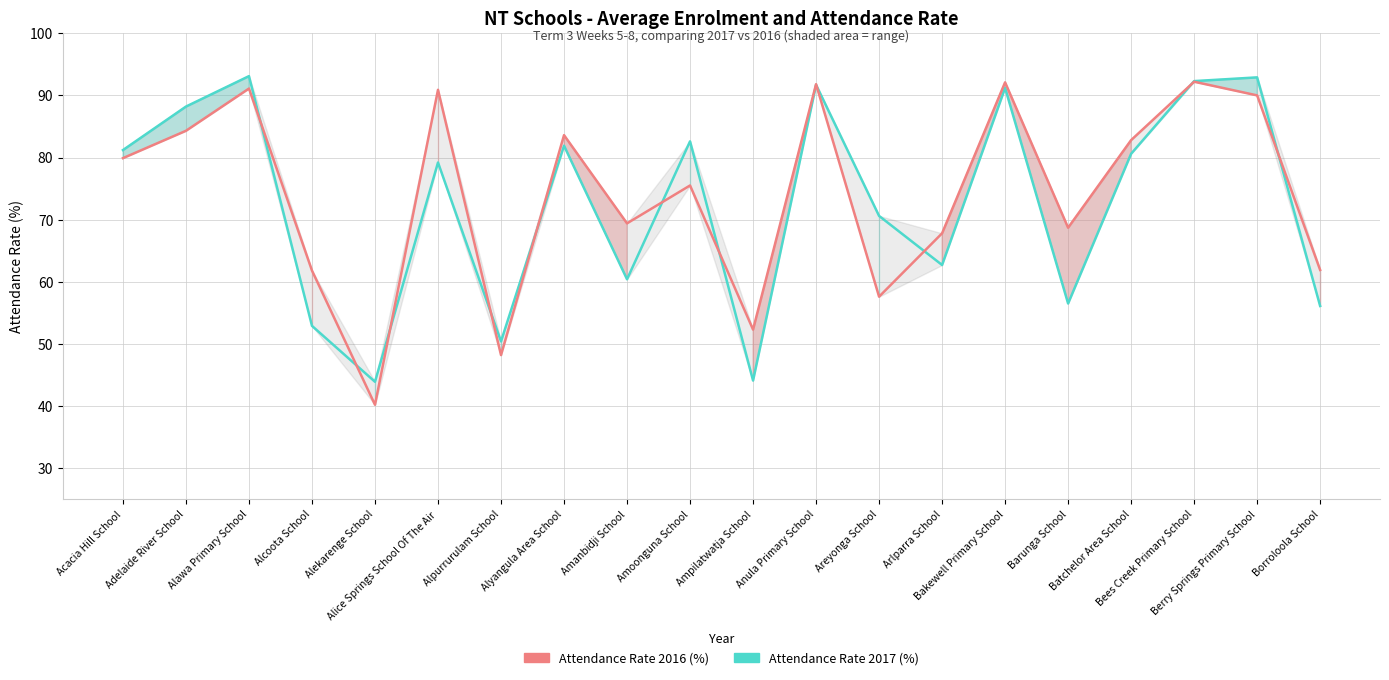

List the series in order of their peak value, lowest first.

Attendance Rate 2016 (%), Attendance Rate 2017 (%)